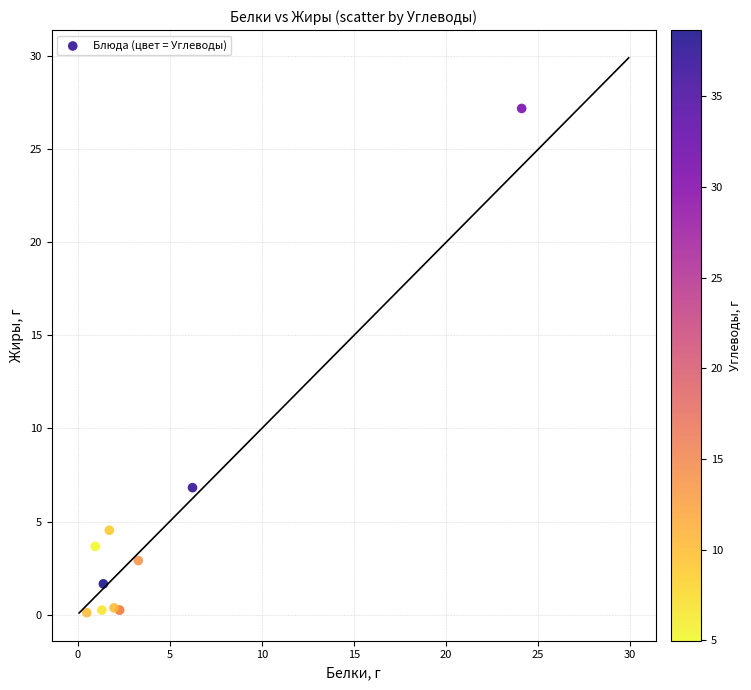

What Y value in the scatter plot is closest to 13?

6.8